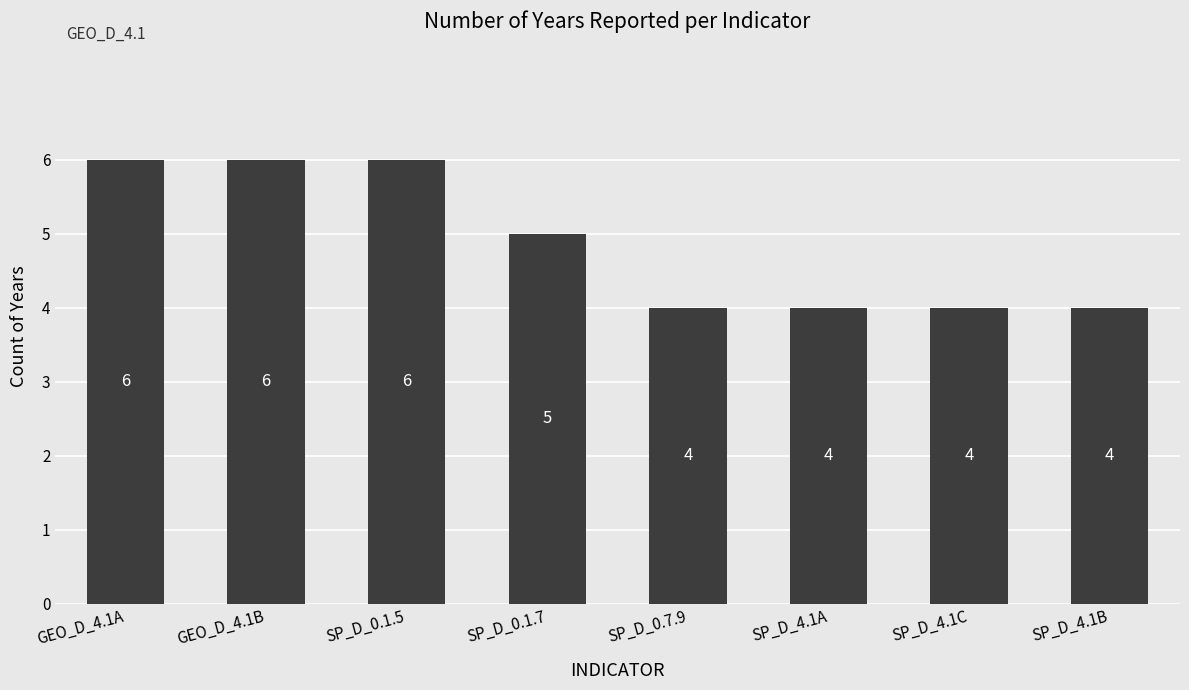

What is the maximum value shown in the chart?

6